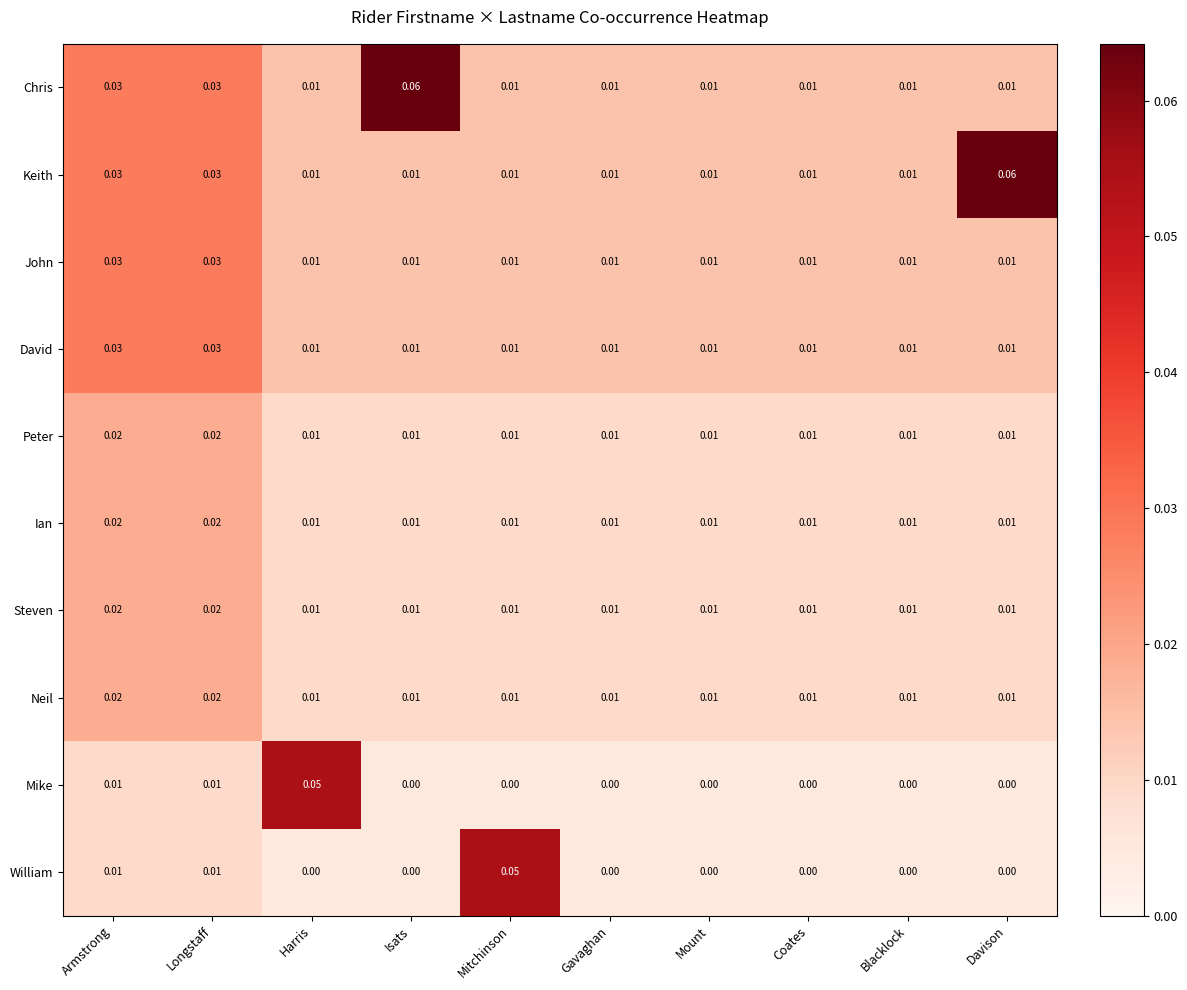

Between Harris and Coates, which series saw the biggest shift?

Mike